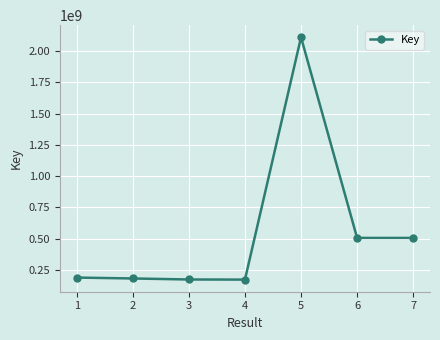

True or false: the data has more than 2 interior local peaks.

False